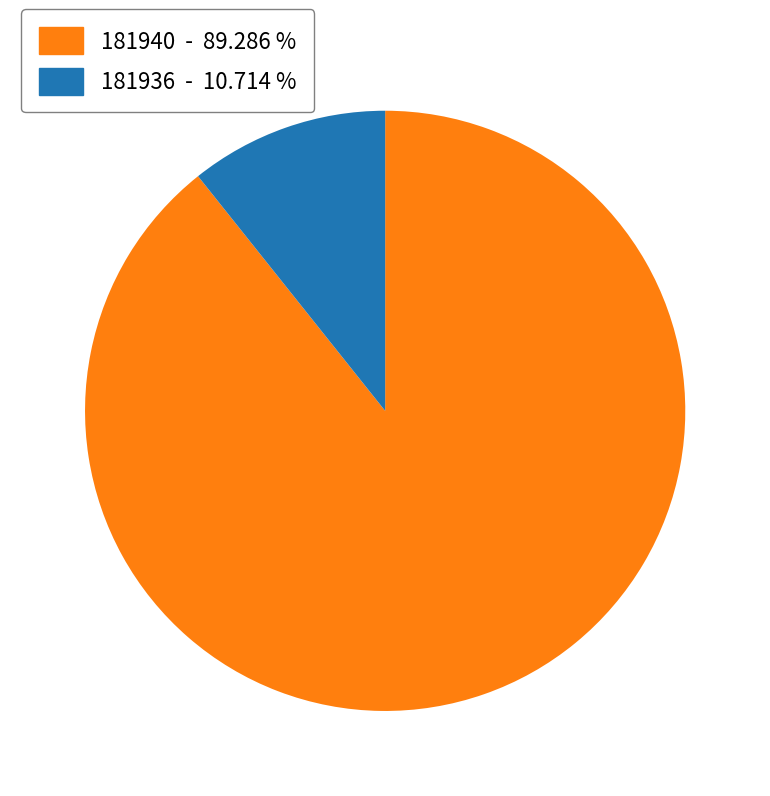

True or false: 181936 accounts for 99% of the total.

False